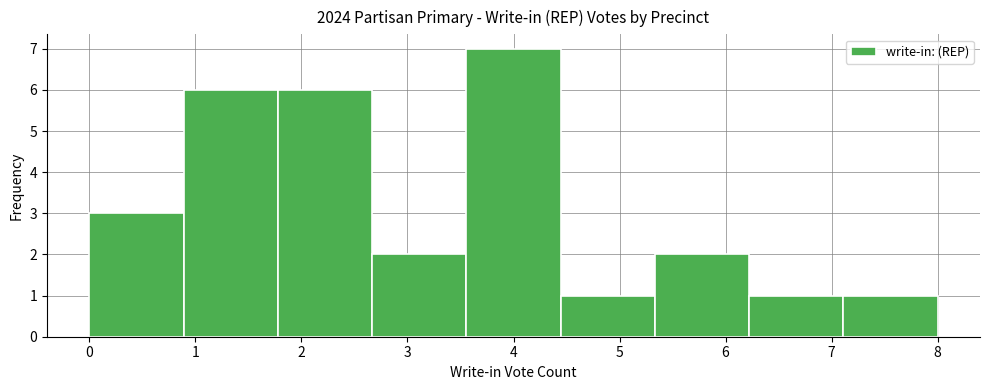

Over which range of the x-axis is the bar tallest?

3.6 to 4.4